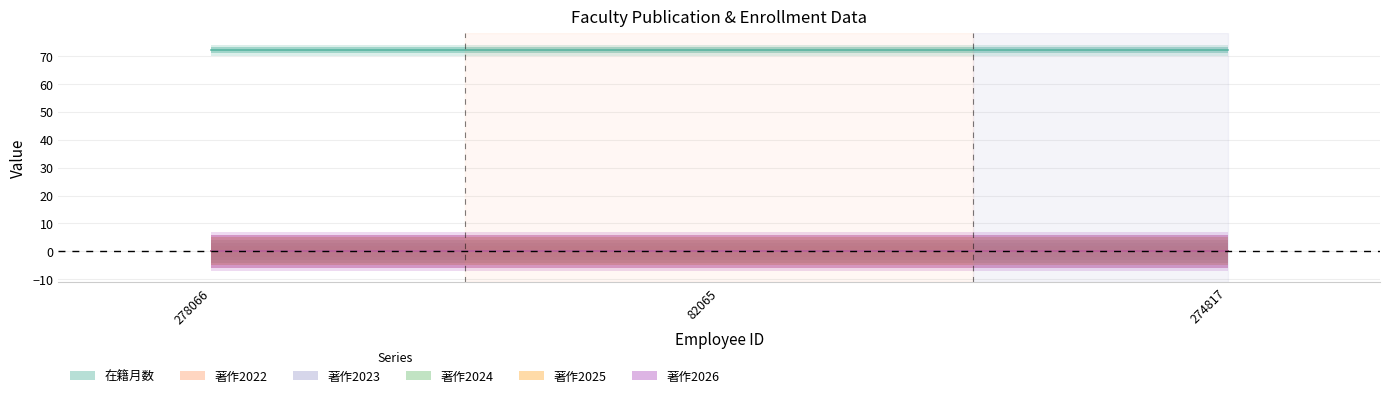

How many lines are shown in the chart?

6